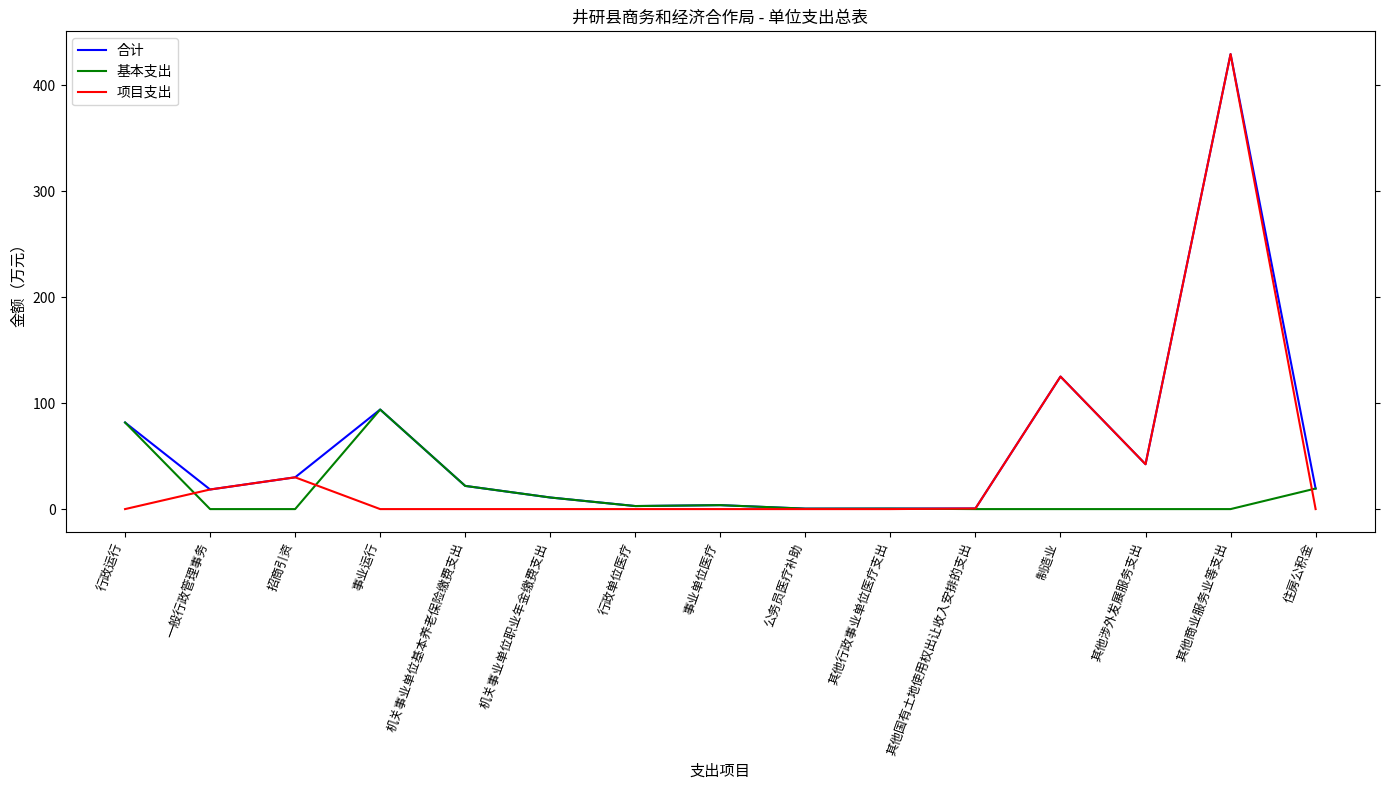

Which series has the widest spread of values?

项目支出